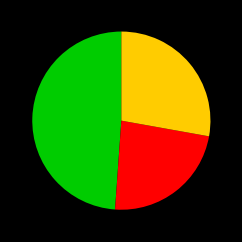

Is there a majority slice in this chart?

No